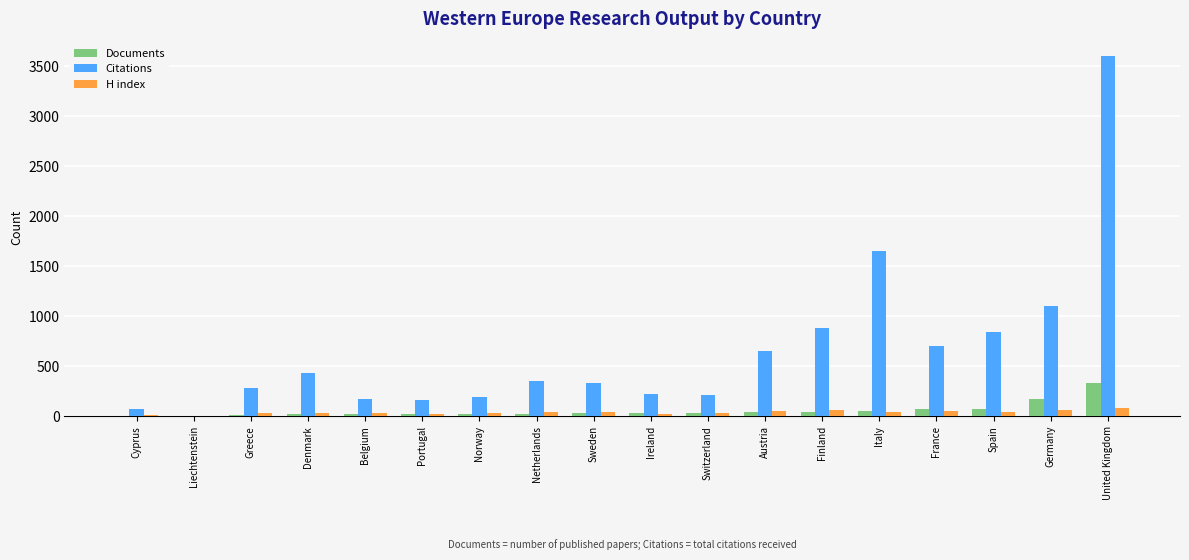

What is the sum of all Citations values?

11818